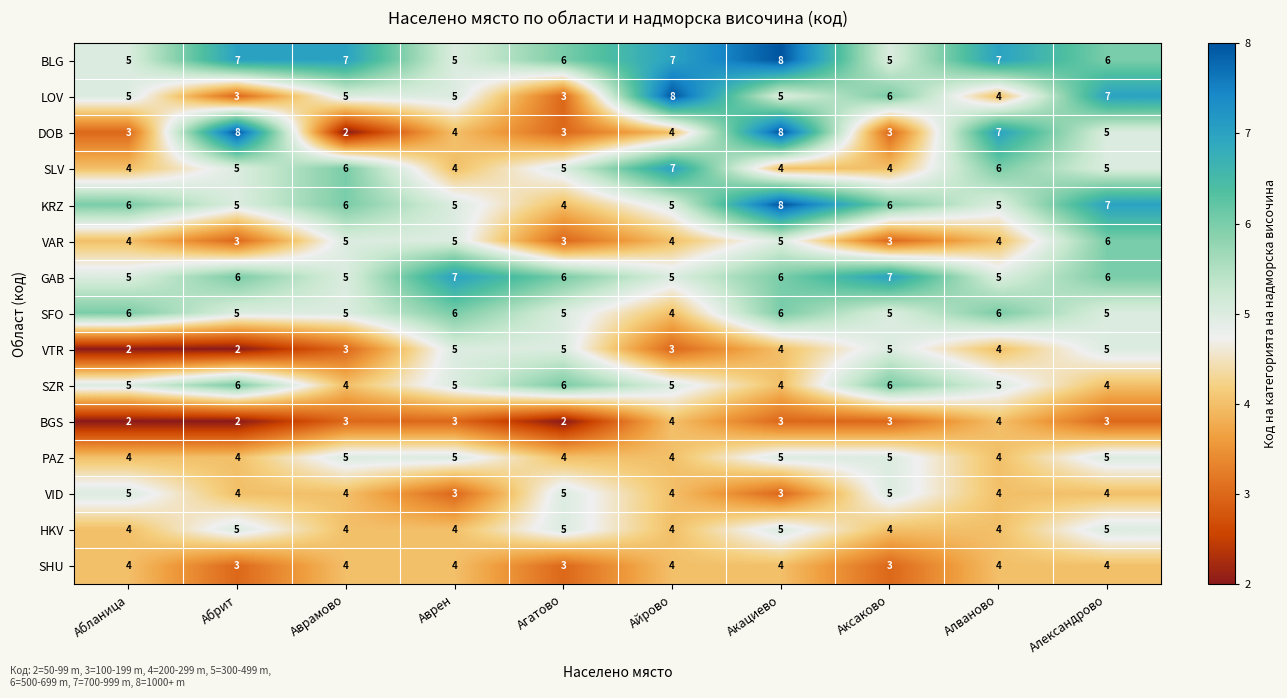

The BGS series shows 2 at Абланица. True or false?

True